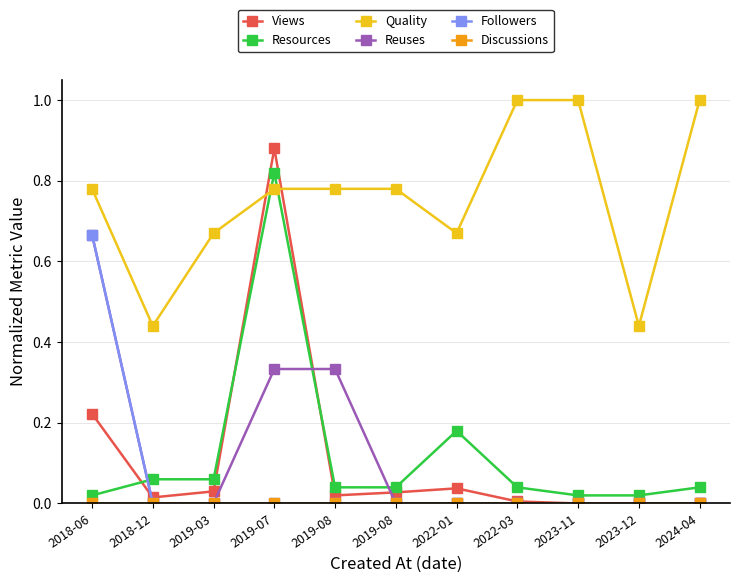

Between which two adjacent categories do Views and Quality first intersect?

2019-03 and 2019-07